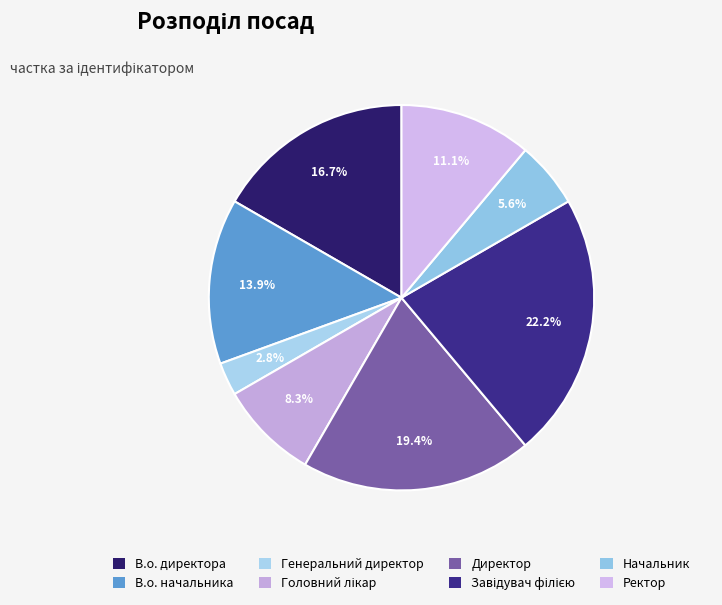

The Начальник slice represents 6% of the pie. True or false?

True